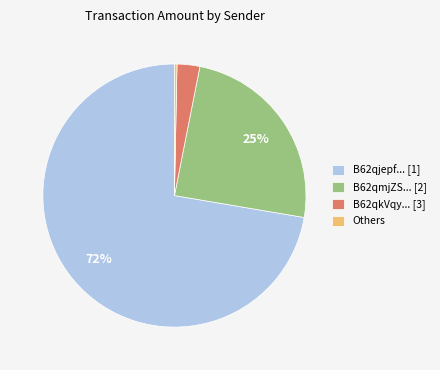

How many slices are in this pie chart?

4